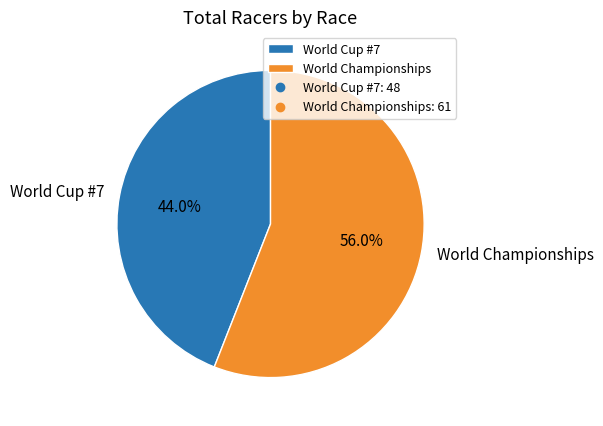

What is the total percentage of World Championships and World Cup #7?

100.0%